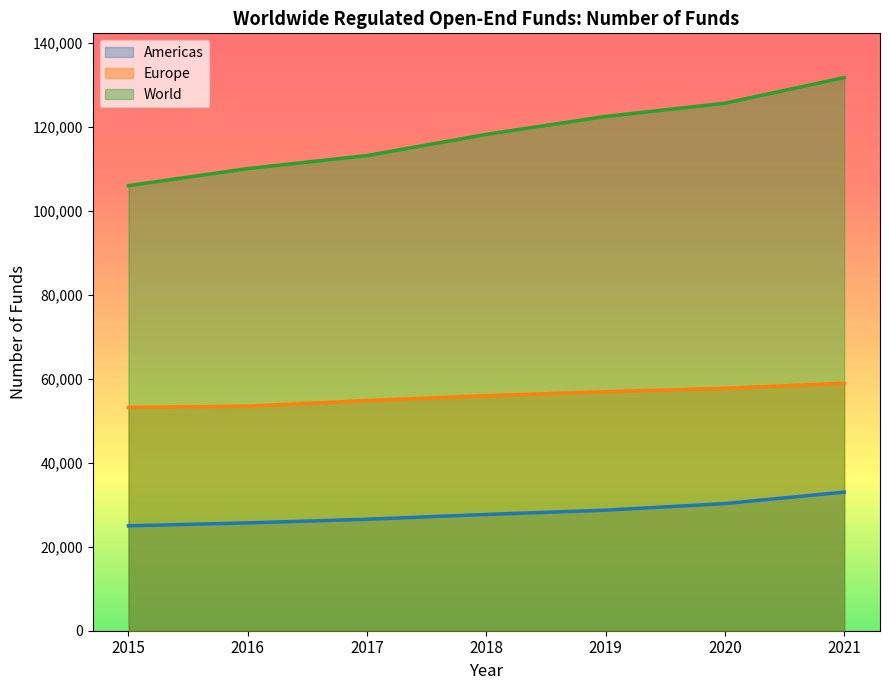

What is the sum of all Europe values?

391262